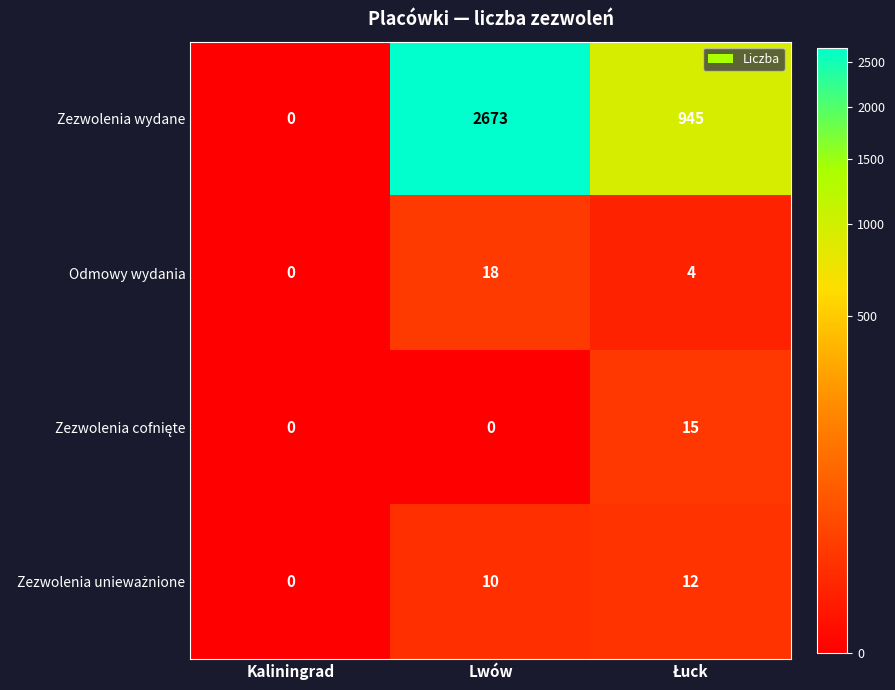

Which series has the largest range (max minus min)?

Zezwolenia wydane